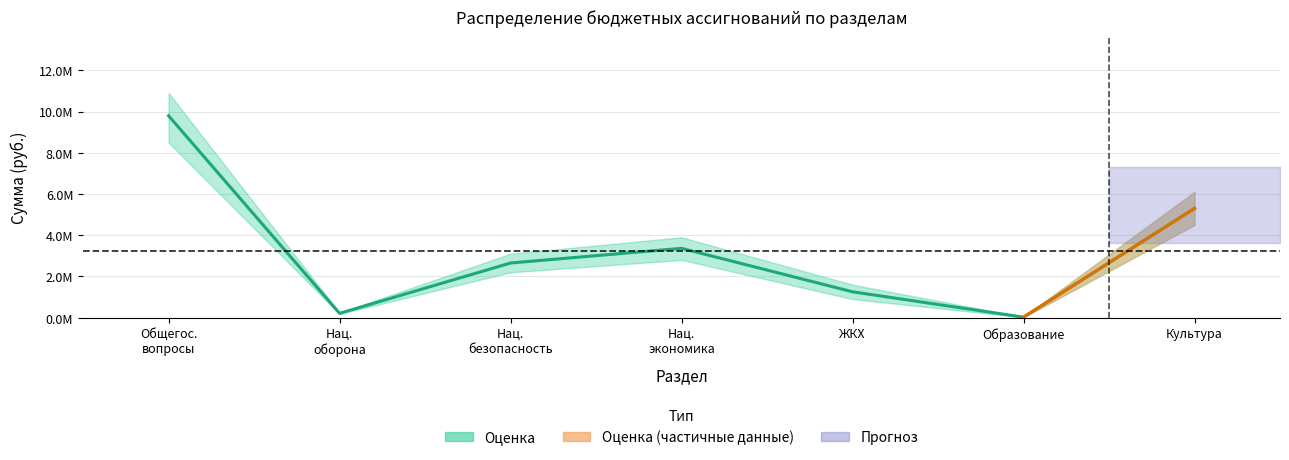

What position from the right is Образование?

2